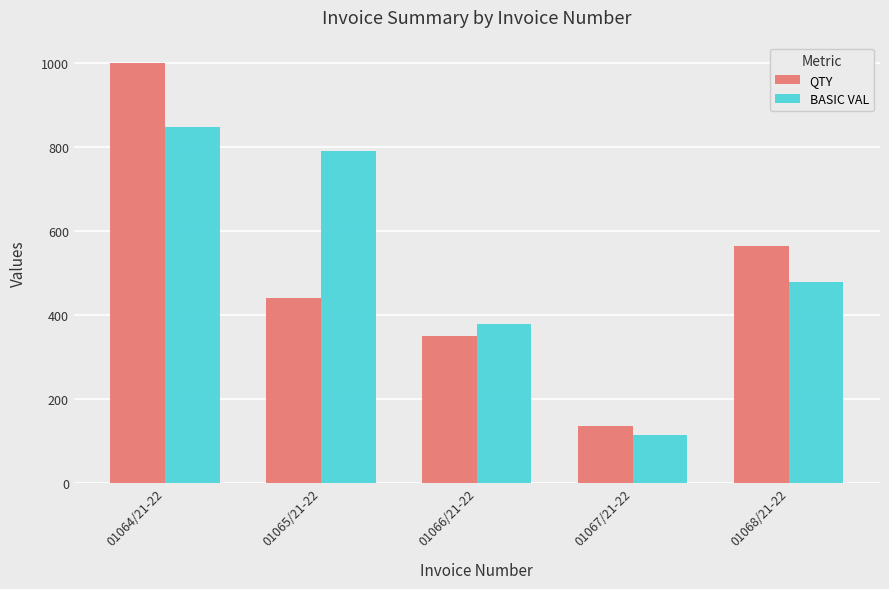

What is the label of the 1st bar from the right?

01068/21-22